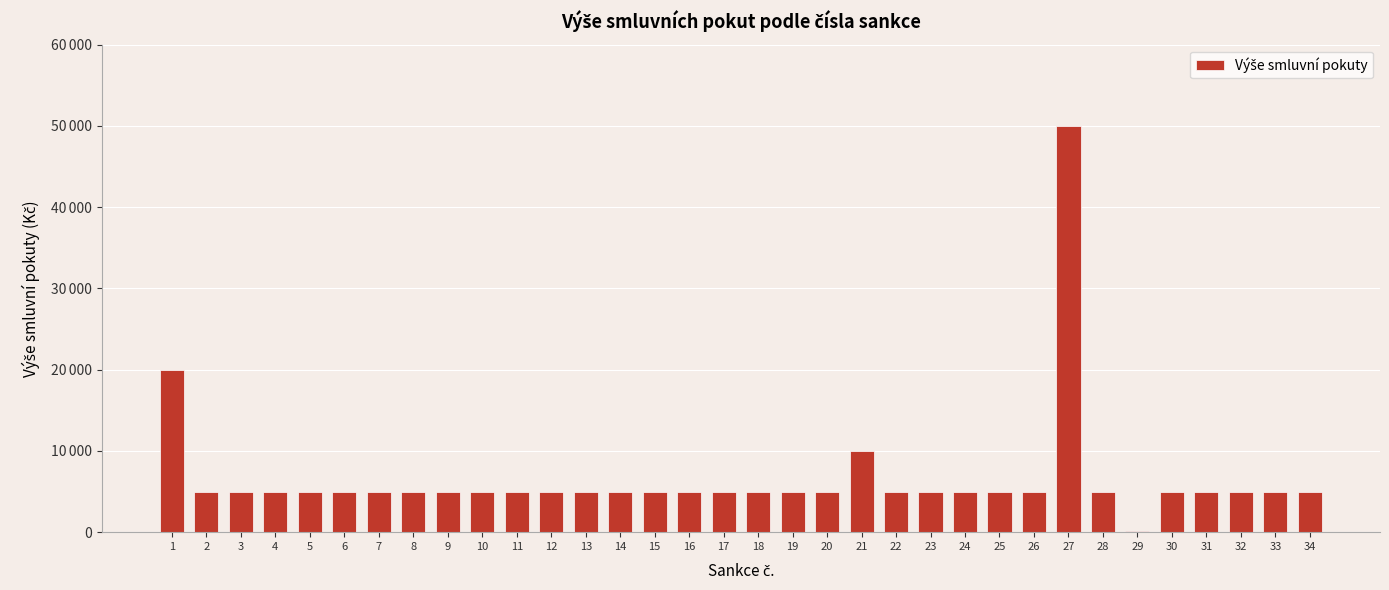

Which category has the highest value across all series?

27